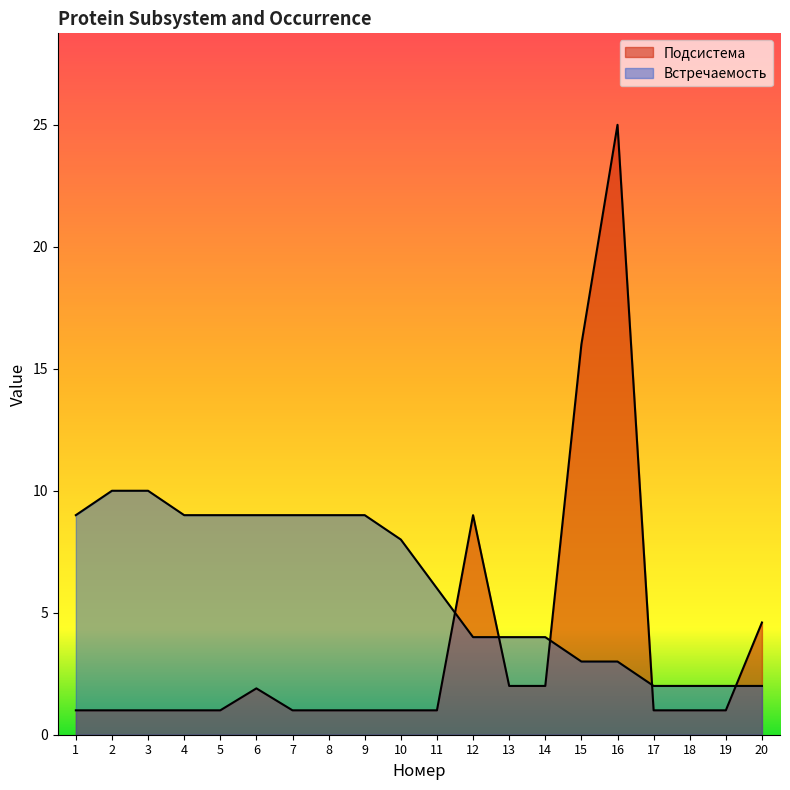

True or false: Подсистема has a value of 1.7 at 4.

False